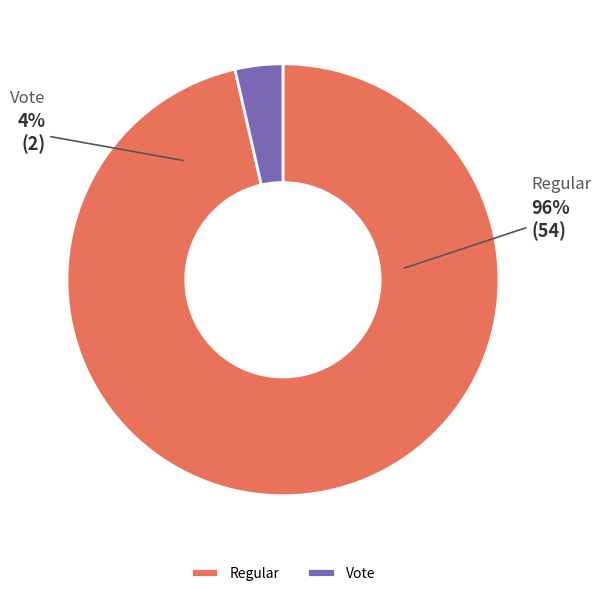

Does Regular represent more than half of the total?

Yes